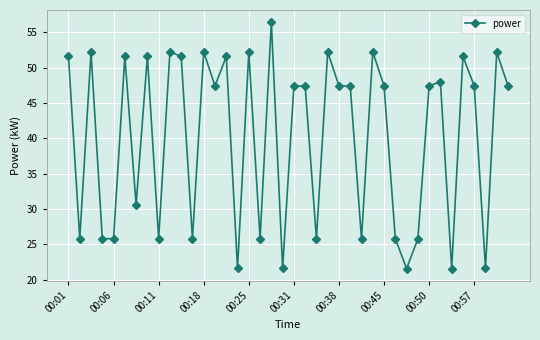

What is the difference between the second highest and minimum values?

30.6